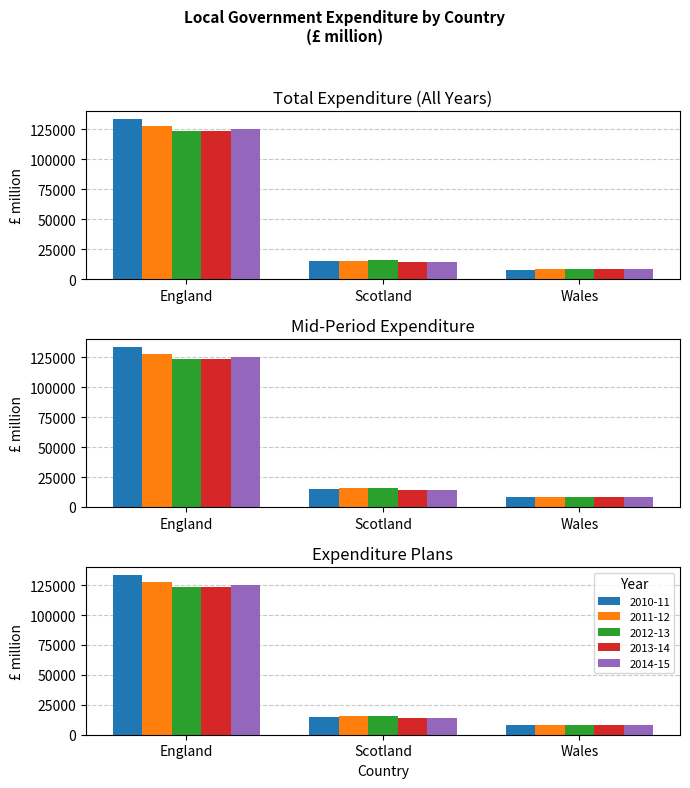

The 2010-11 series shows 22524 at Scotland. True or false?

False